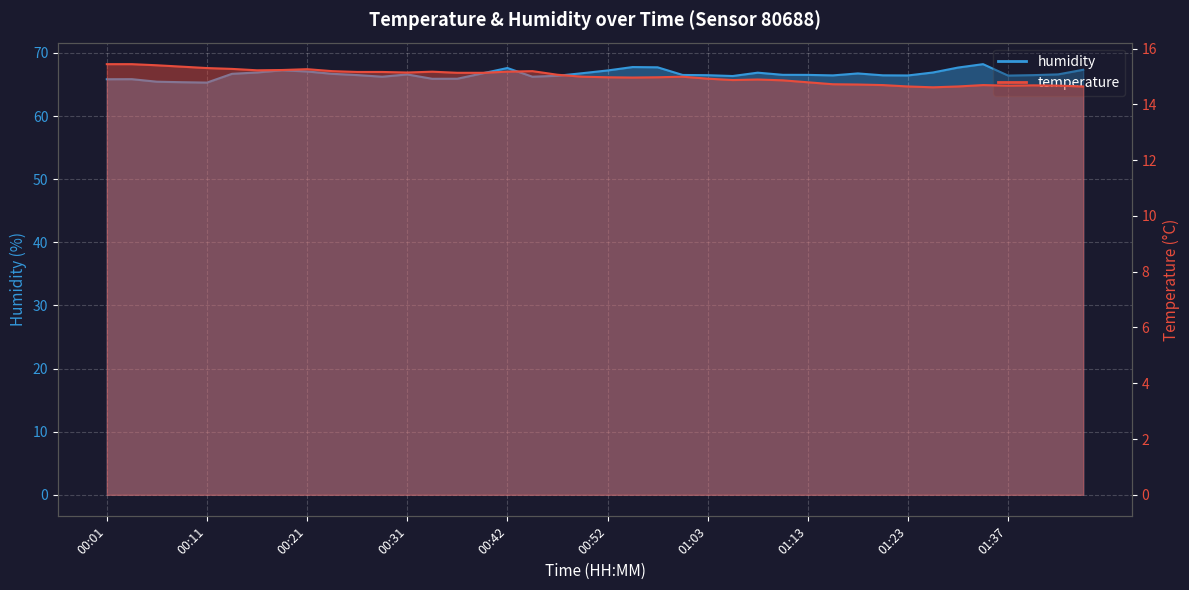

What are all the series names shown in the legend?

temperature, humidity